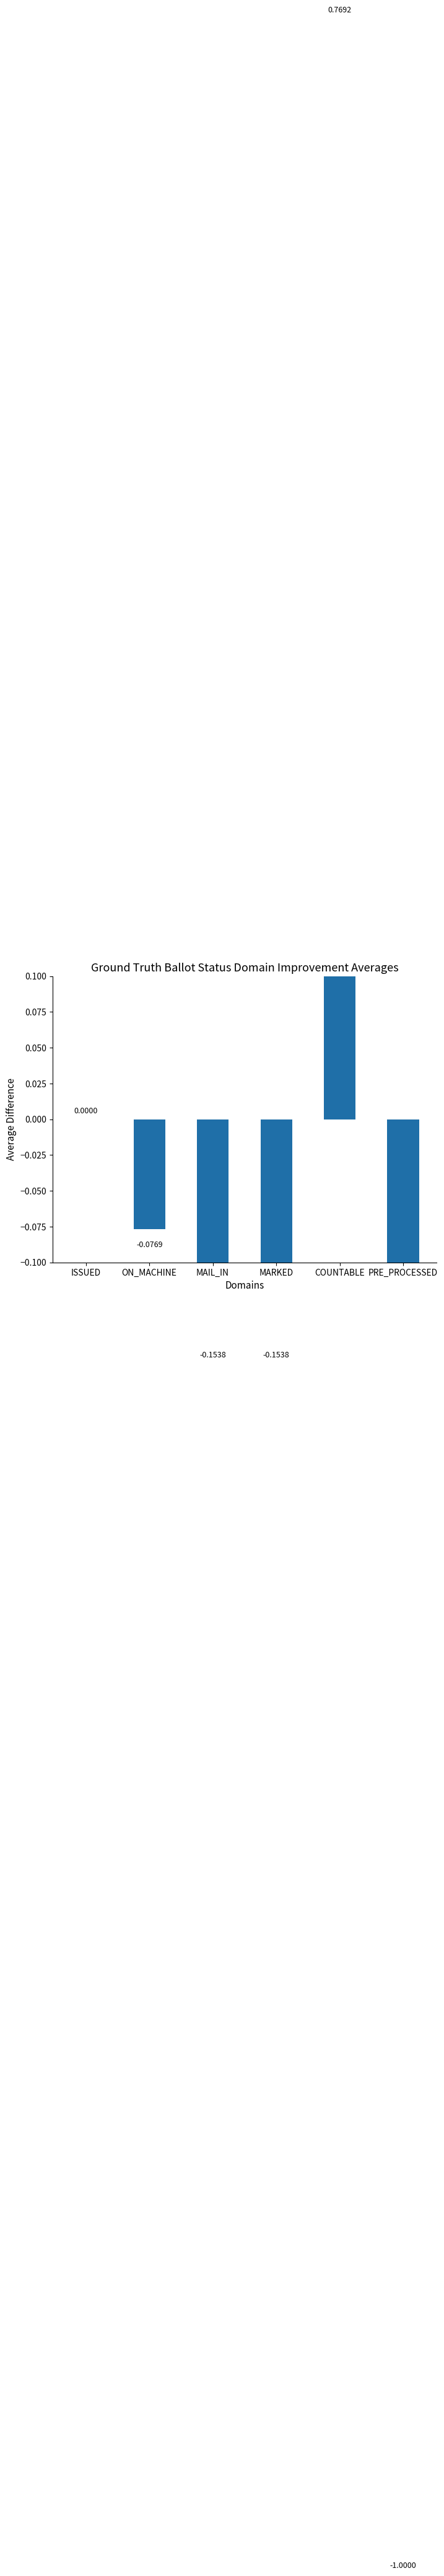

What is the sum of all values?

-0.6